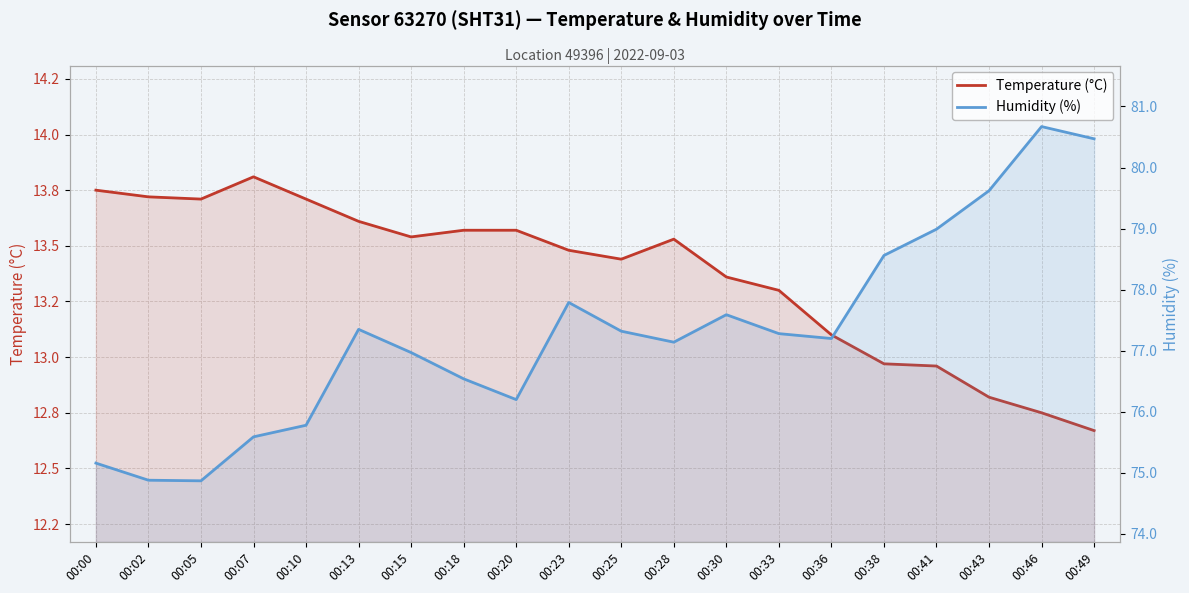

True or false: Humidity (%) has a value of 122.7 at 00:18.

False